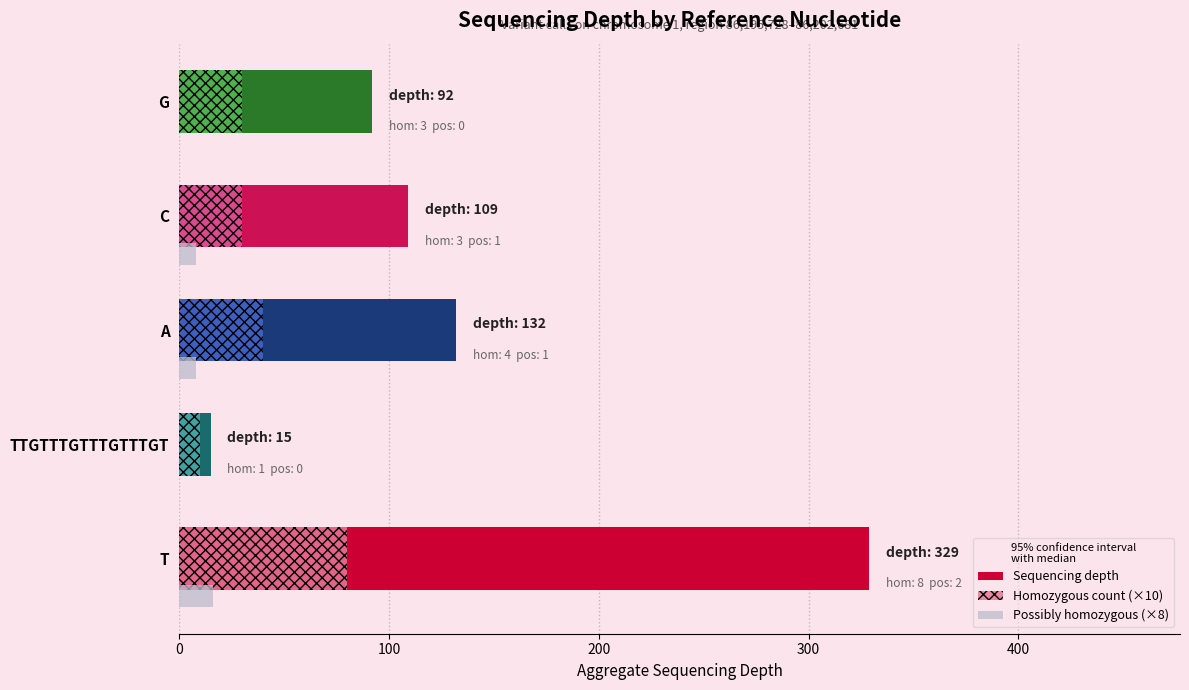

Is it true that Possibly homozygous (×8) equals 16 at T?

True